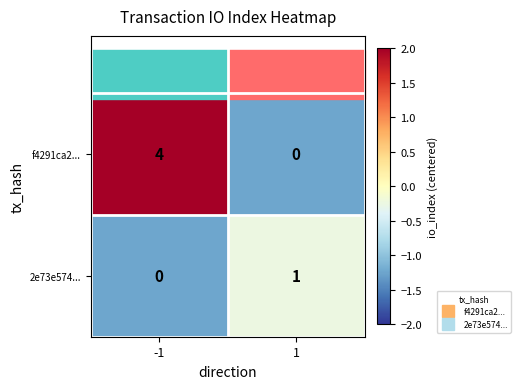

What is the sum of all f4291ca2... values?

4